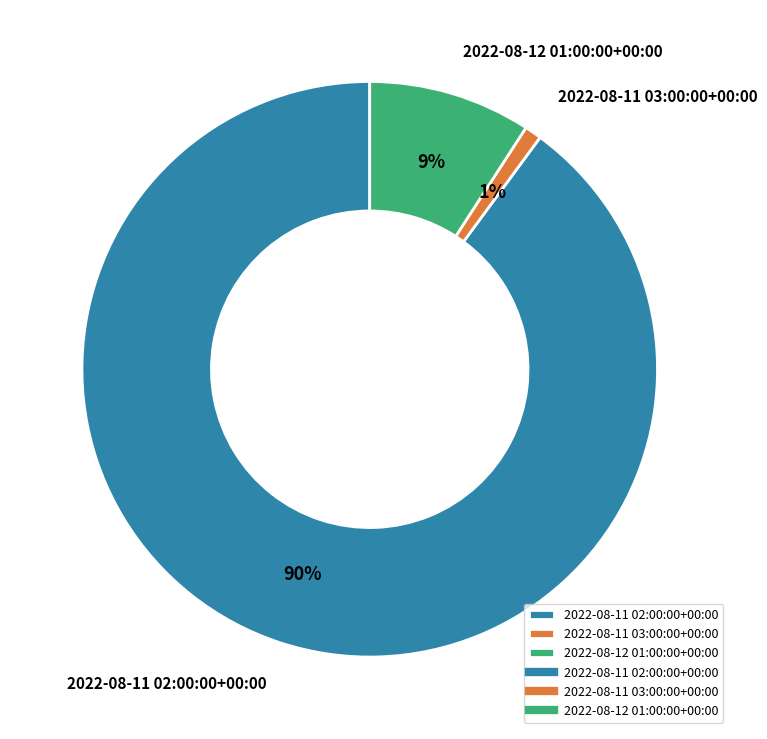

What is the smallest slice in the pie chart?

2022-08-11 03:00:00+00:00